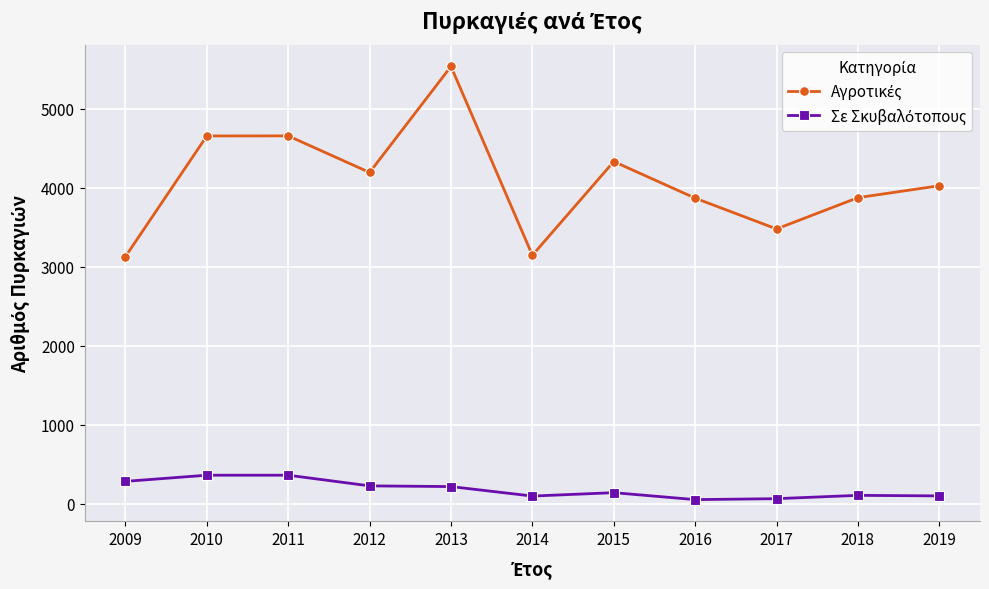

At which category is the sum across all series the highest?

2013